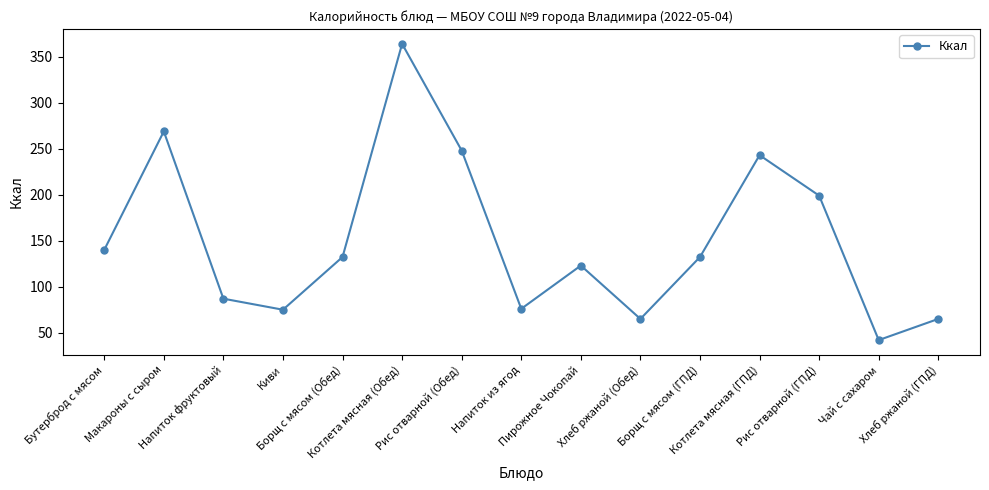

How many points are lower than both their immediate neighbors (excluding endpoints)?

4